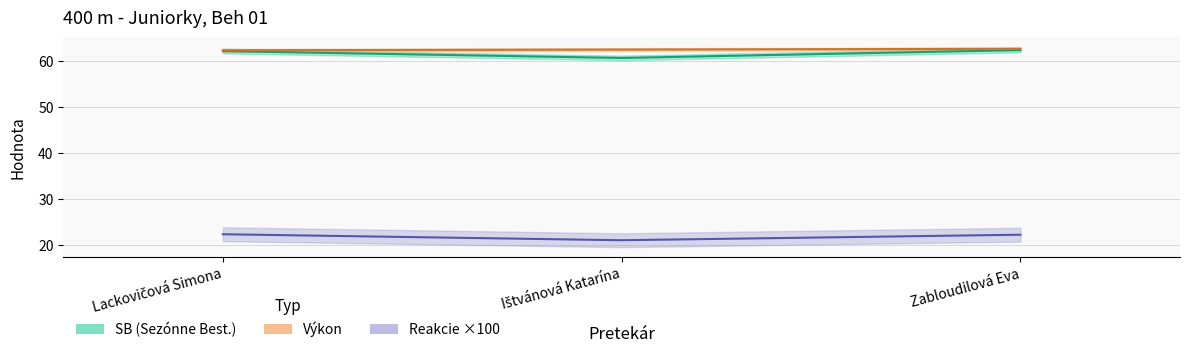

Read the Výkon value at Ištvánová Katarína.

62.5